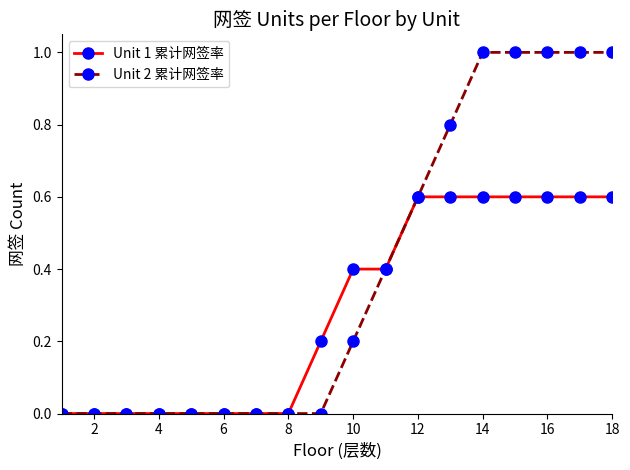

What is the highest value of the Unit 1 累计网签率 series?

0.6